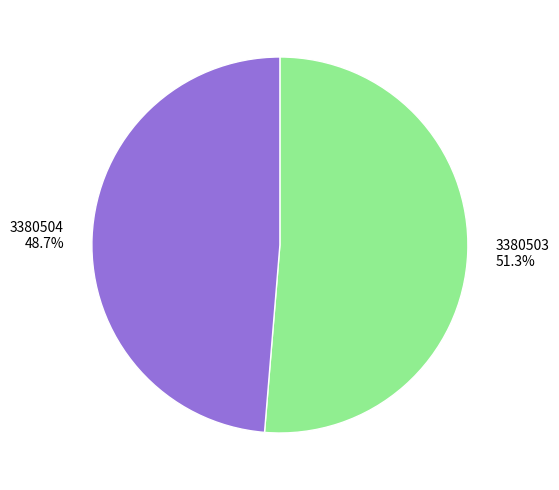

Do 3380504 and 3380503 together represent more than half of the pie?

Yes